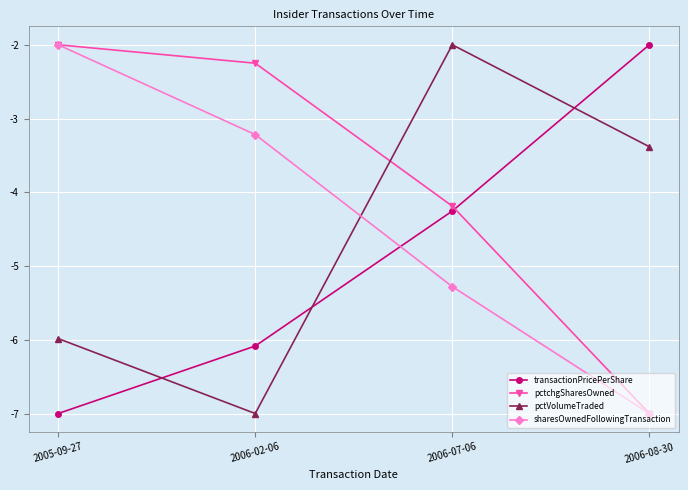

Which category has the lowest value in the pctVolumeTraded series?

2006-02-06